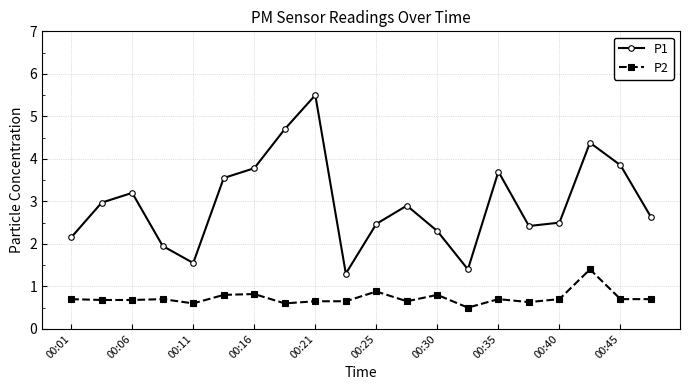

What is the value of the P1 point at the 3rd from the left?

3.2